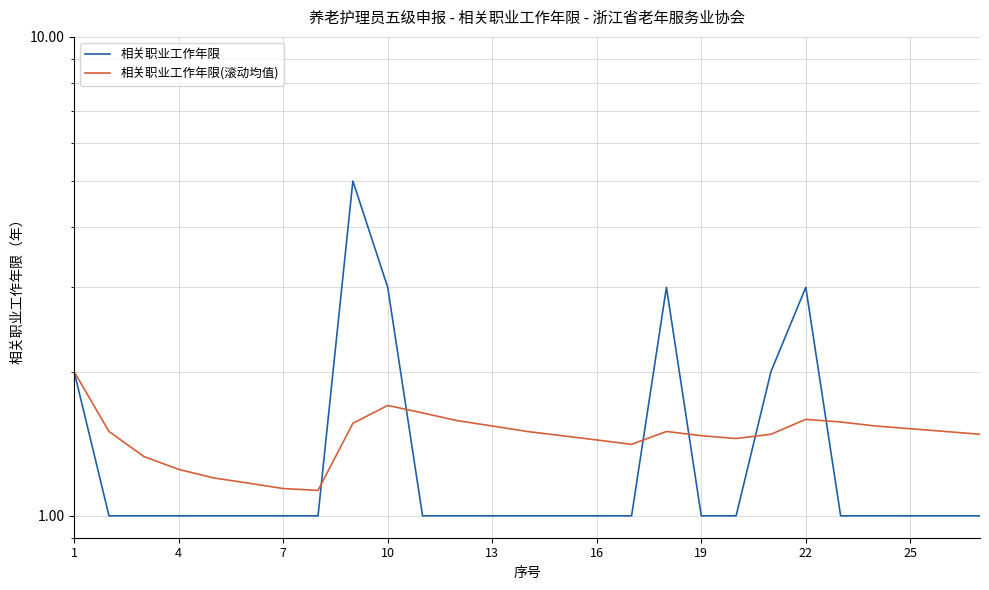

Reading right to left, what are all the values shown in this chart?

相关职业工作年限: 1.0	1.0	1.0	1.0	1.0	3.0	2.0	1.0	1.0	3.0	1.0	1.0	1.0	1.0	1.0	1.0	1.0	3.0	5.0	1.0	1.0	1.0	1.0	1.0	1.0	1.0	2.0
相关职业工作年限(滚动均值): 1.5	1.5	1.5	1.5	1.6	1.6	1.5	1.4	1.5	1.5	1.4	1.4	1.5	1.5	1.5	1.6	1.6	1.7	1.6	1.1	1.1	1.2	1.2	1.2	1.3	1.5	2.0